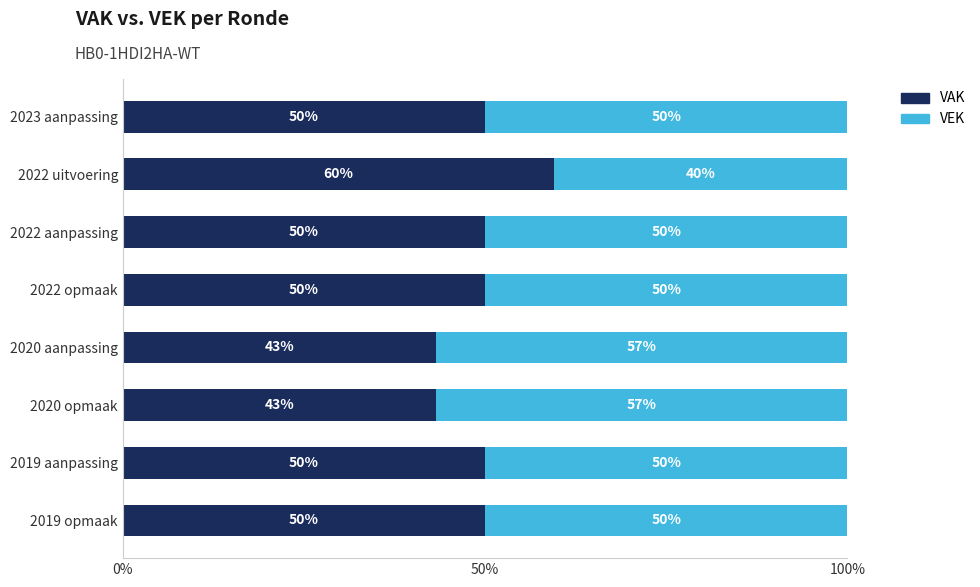

True or false: VAK has a value of 74.0 at 2022 aanpassing.

False